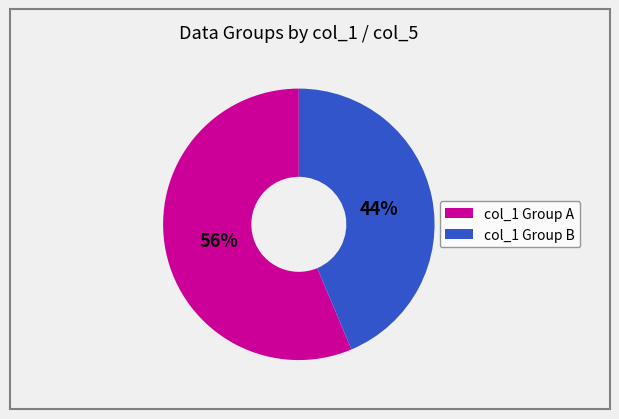

How many slices are in this pie chart?

2